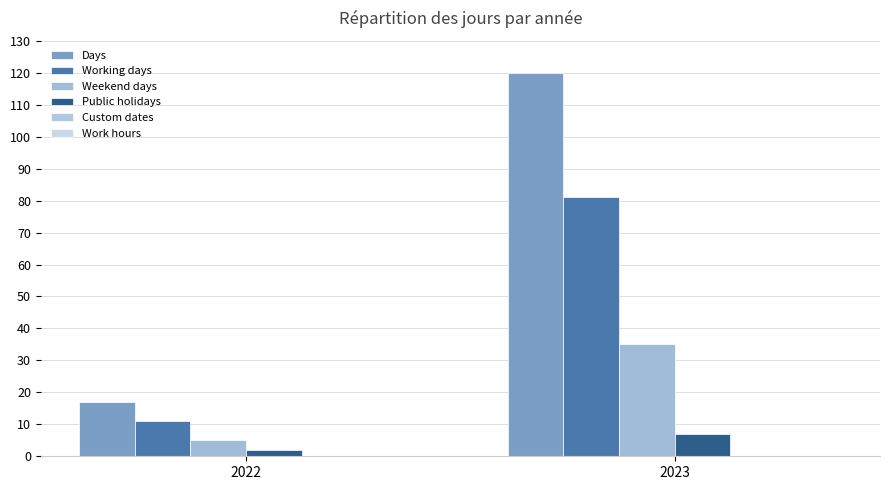

Reading left to right, extract all data points from this chart.

Days: 17	120
Working days: 11	81
Weekend days: 5	35
Public holidays: 2	7
Custom dates: 0	0
Work hours: 0	0